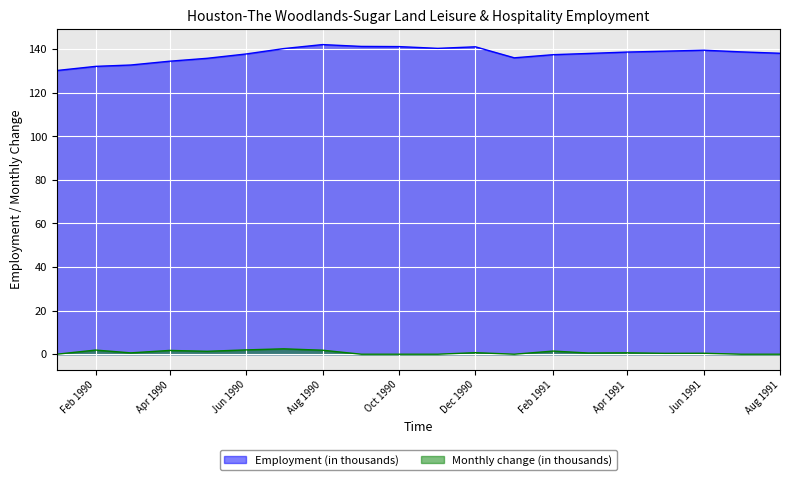

What is the label of the 5th point from the left?

1990-05